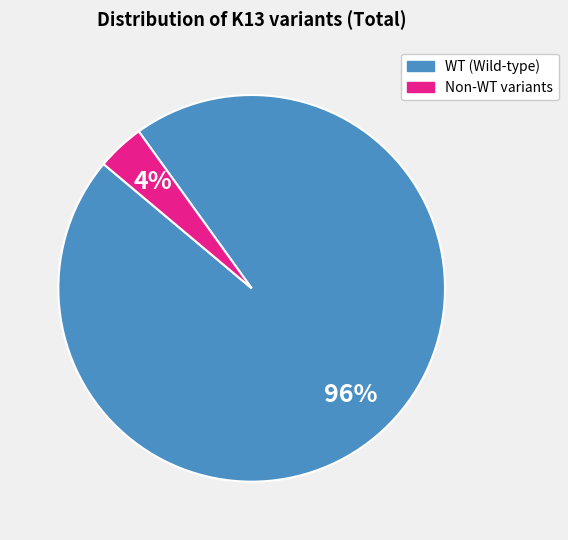

Count the number of slices in the pie.

2